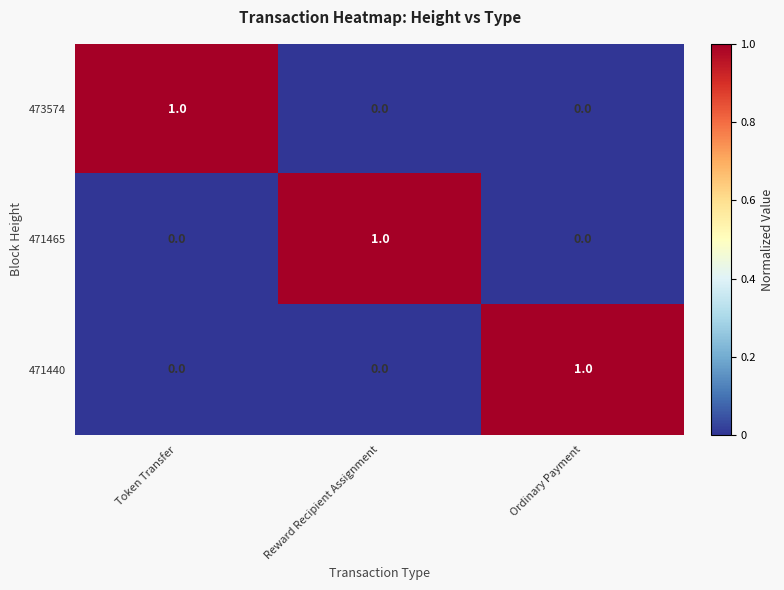

Is the value of 471440 at Ordinary Payment greater than the value of 473574 at Reward Recipient Assignment?

Yes